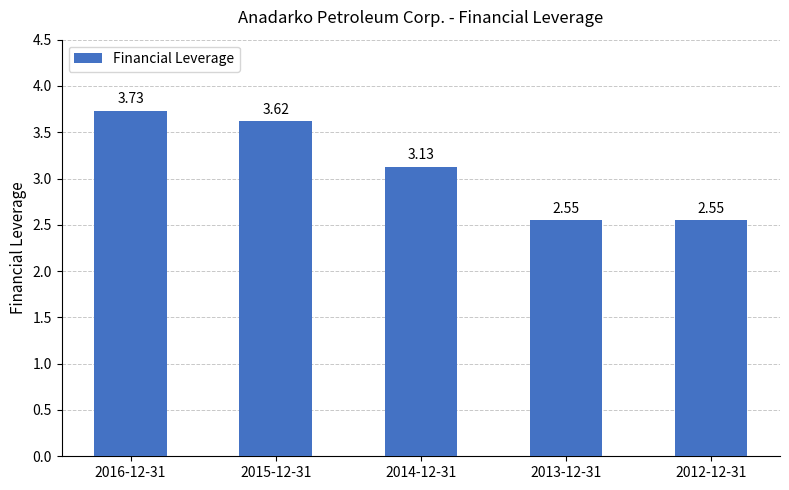

What is the difference between the maximum and minimum values?

1.2